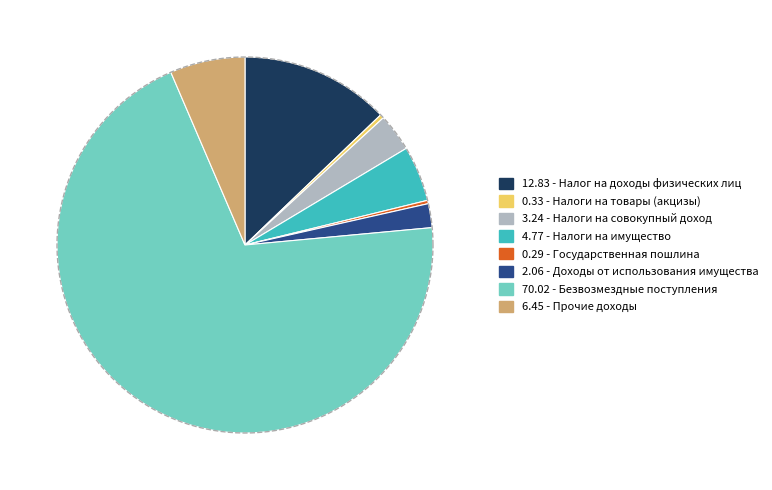

What is the ratio of the value at Прочие доходы to the value at Налоги на имущество?

1.4